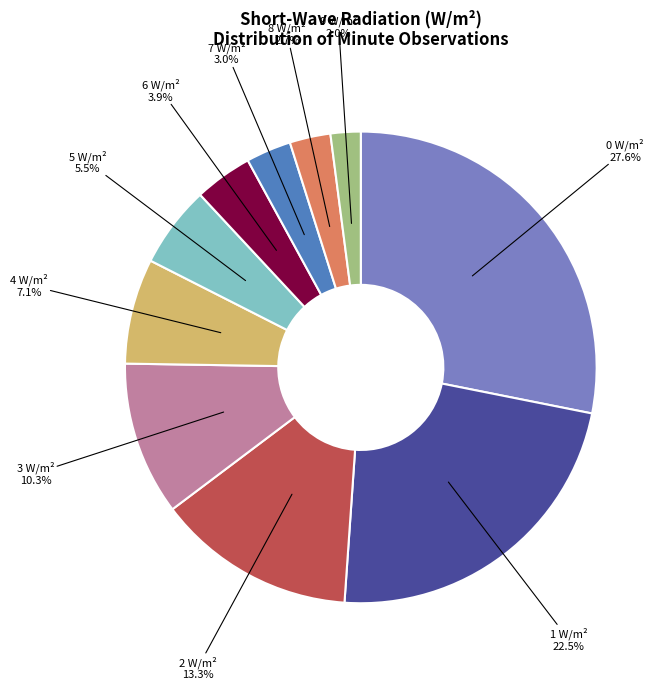

Which slice is the smallest?

9 W/m²